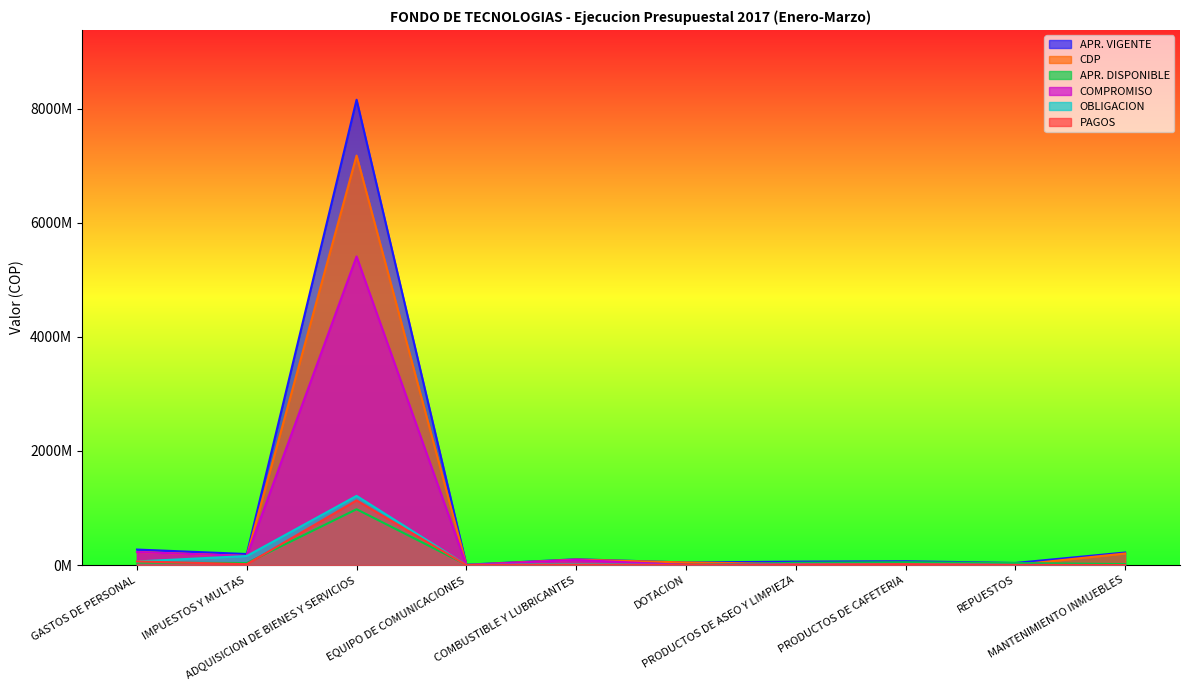

Reading right to left, what are all the values shown in this chart?

APR. VIGENTE: MANTENIMIENTO INMUEBLES=220000000	REPUESTOS=37000000	PRODUCTOS DE CAFETERIA=67094043	PRODUCTOS DE ASEO Y LIMPIEZA=60000000	DOTACION=45000000	COMBUSTIBLE Y LUBRICANTES=102000000	EQUIPO DE COMUNICACIONES=6000000	ADQUISICION DE BIENES Y SERVICIOS=8157998032	IMPUESTOS Y MULTAS=193500000	GASTOS DE PERSONAL=271731350
CDP: MANTENIMIENTO INMUEBLES=202869680	REPUESTOS=2000000	PRODUCTOS DE CAFETERIA=17957643	PRODUCTOS DE ASEO Y LIMPIEZA=20427640	DOTACION=45000000	COMBUSTIBLE Y LUBRICANTES=95080000	EQUIPO DE COMUNICACIONES=465900	ADQUISICION DE BIENES Y SERVICIOS=7179257264	IMPUESTOS Y MULTAS=158481423	GASTOS DE PERSONAL=228418659
APR. DISPONIBLE: MANTENIMIENTO INMUEBLES=17130320	REPUESTOS=35000000	PRODUCTOS DE CAFETERIA=49136400	PRODUCTOS DE ASEO Y LIMPIEZA=39572360	DOTACION=0	COMBUSTIBLE Y LUBRICANTES=6920000	EQUIPO DE COMUNICACIONES=5534100	ADQUISICION DE BIENES Y SERVICIOS=978740768	IMPUESTOS Y MULTAS=35018577	GASTOS DE PERSONAL=43312691
COMPROMISO: MANTENIMIENTO INMUEBLES=0	REPUESTOS=2000000	PRODUCTOS DE CAFETERIA=17957643	PRODUCTOS DE ASEO Y LIMPIEZA=18042640	DOTACION=0	COMBUSTIBLE Y LUBRICANTES=90426000	EQUIPO DE COMUNICACIONES=465900	ADQUISICION DE BIENES Y SERVICIOS=5410388643	IMPUESTOS Y MULTAS=158481423	GASTOS DE PERSONAL=228418659
OBLIGACION: MANTENIMIENTO INMUEBLES=0	REPUESTOS=2000000	PRODUCTOS DE CAFETERIA=16733074	PRODUCTOS DE ASEO Y LIMPIEZA=9723538	DOTACION=0	COMBUSTIBLE Y LUBRICANTES=13150216	EQUIPO DE COMUNICACIONES=465900	ADQUISICION DE BIENES Y SERVICIOS=1212949120	IMPUESTOS Y MULTAS=158481423	GASTOS DE PERSONAL=63288558
PAGOS: MANTENIMIENTO INMUEBLES=0	REPUESTOS=2000000	PRODUCTOS DE CAFETERIA=16733074	PRODUCTOS DE ASEO Y LIMPIEZA=9723538	DOTACION=0	COMBUSTIBLE Y LUBRICANTES=6671012	EQUIPO DE COMUNICACIONES=0	ADQUISICION DE BIENES Y SERVICIOS=1133845369	IMPUESTOS Y MULTAS=15569423	GASTOS DE PERSONAL=63288558